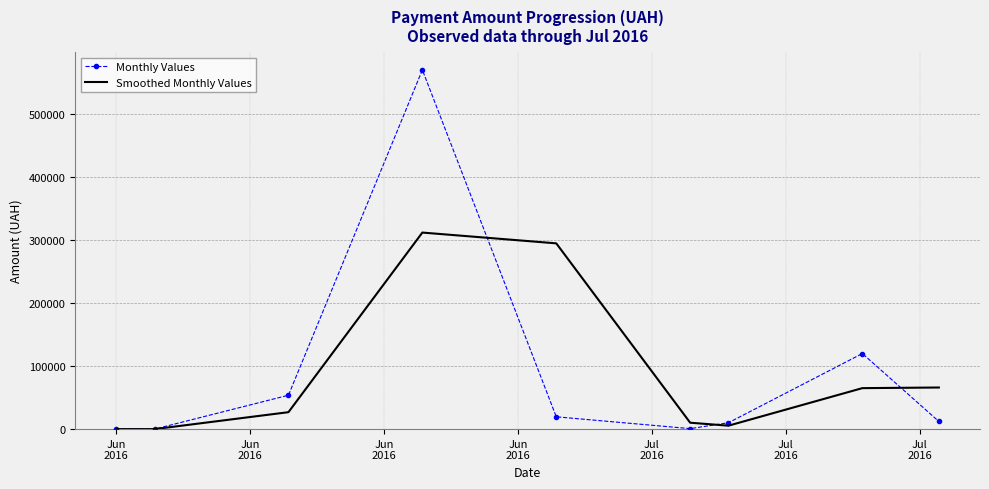

Which series has the largest range (max minus min)?

Monthly Values